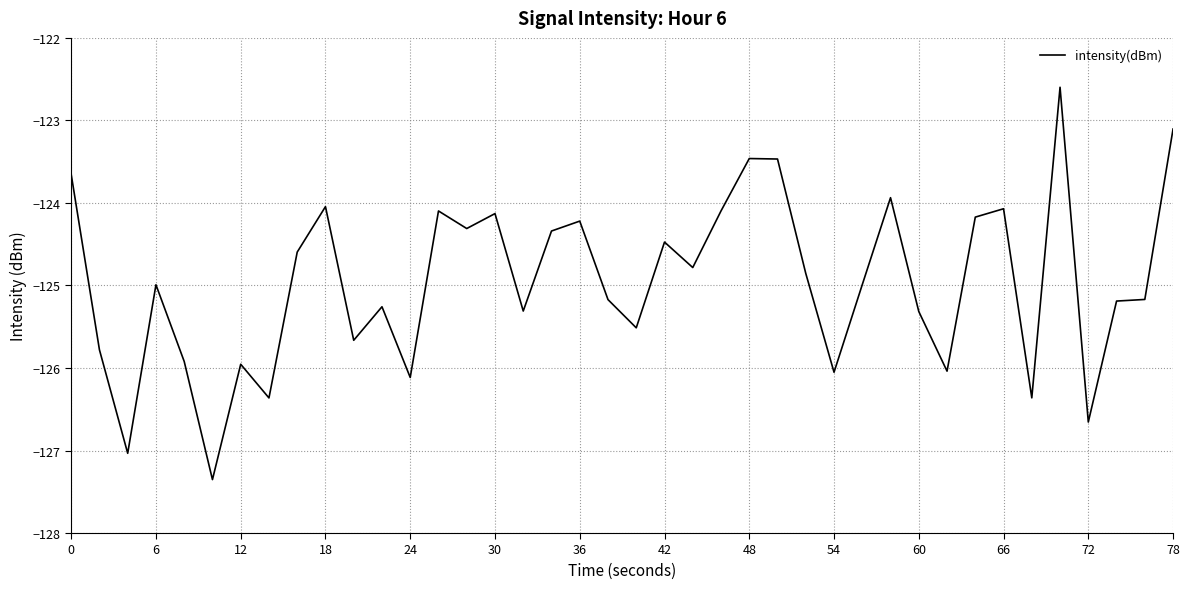

How many values are below -124?

34